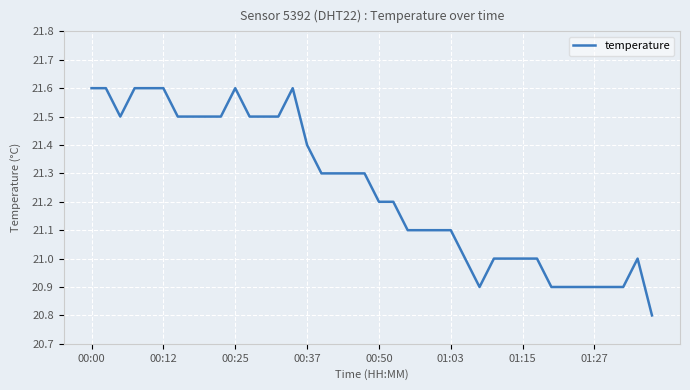

What is the minimum value shown in the chart?

20.8